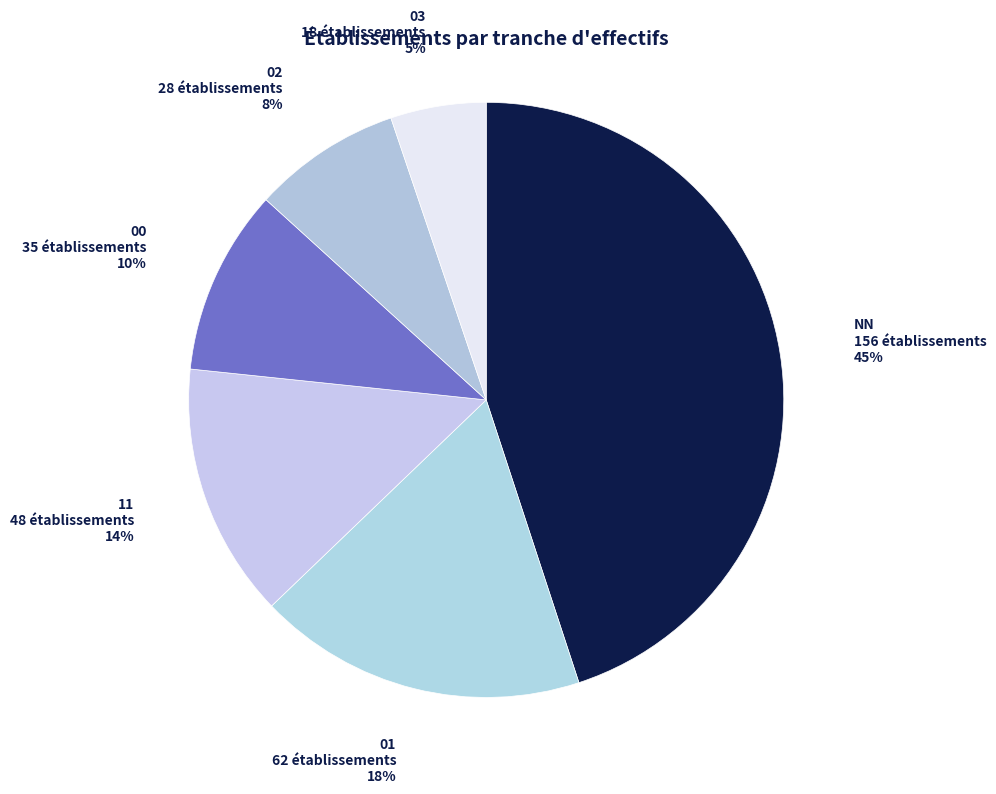

Approximately how many times larger is the value at 02 compared to 00?

0.8